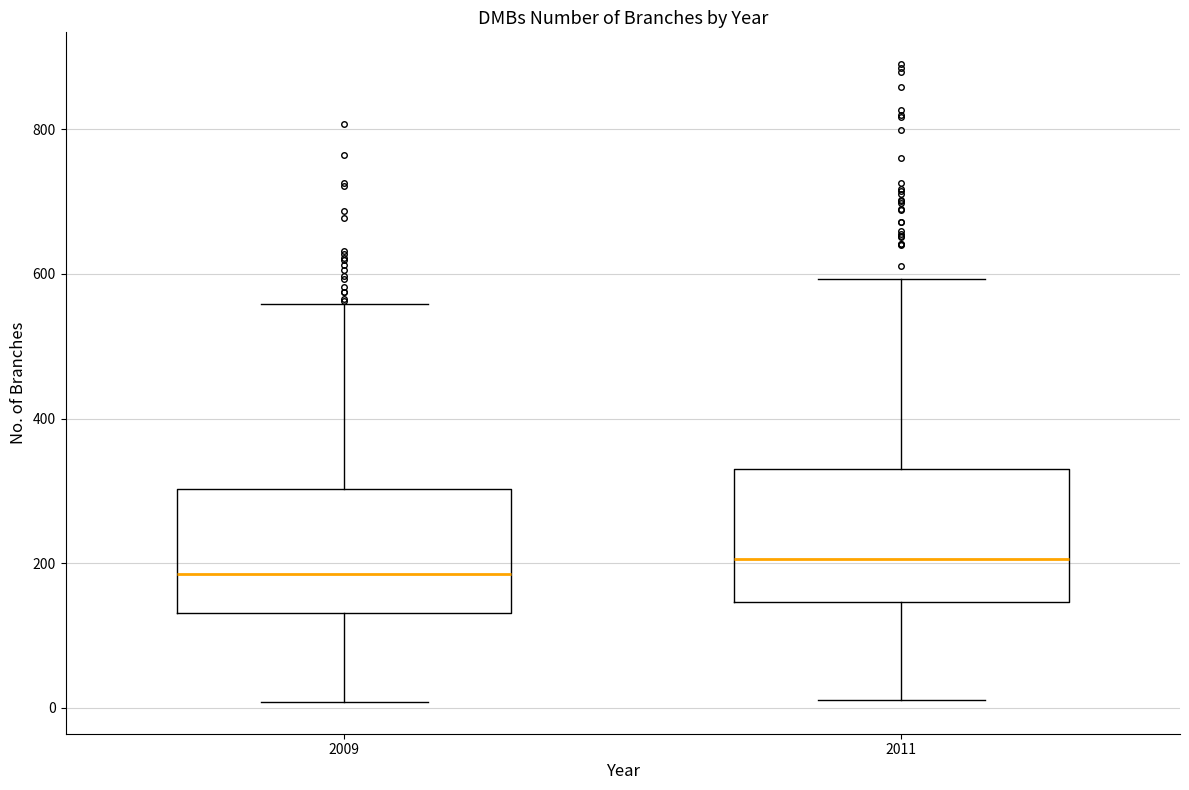

Where does the upper whisker of the box at x = 2009 end on the y-axis? The values are not printed on the chart, so give them approximately, as read against the axis.

560